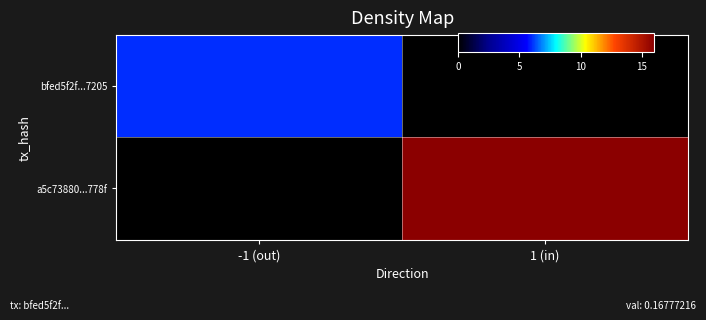

How many series are shown in this chart?

2